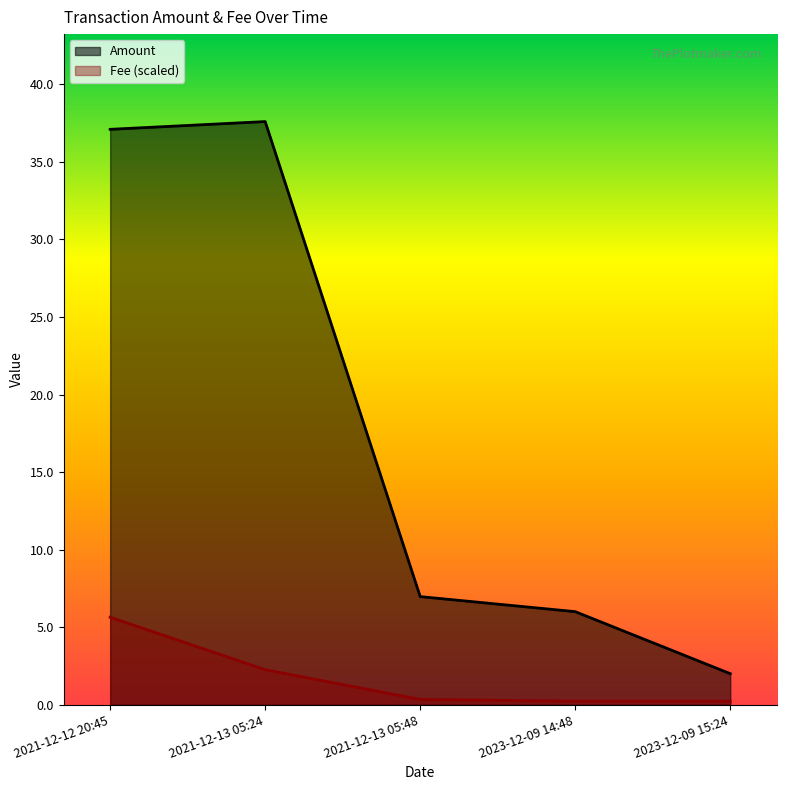

At which category is the sum across all series the highest?

2021-12-12 20:45